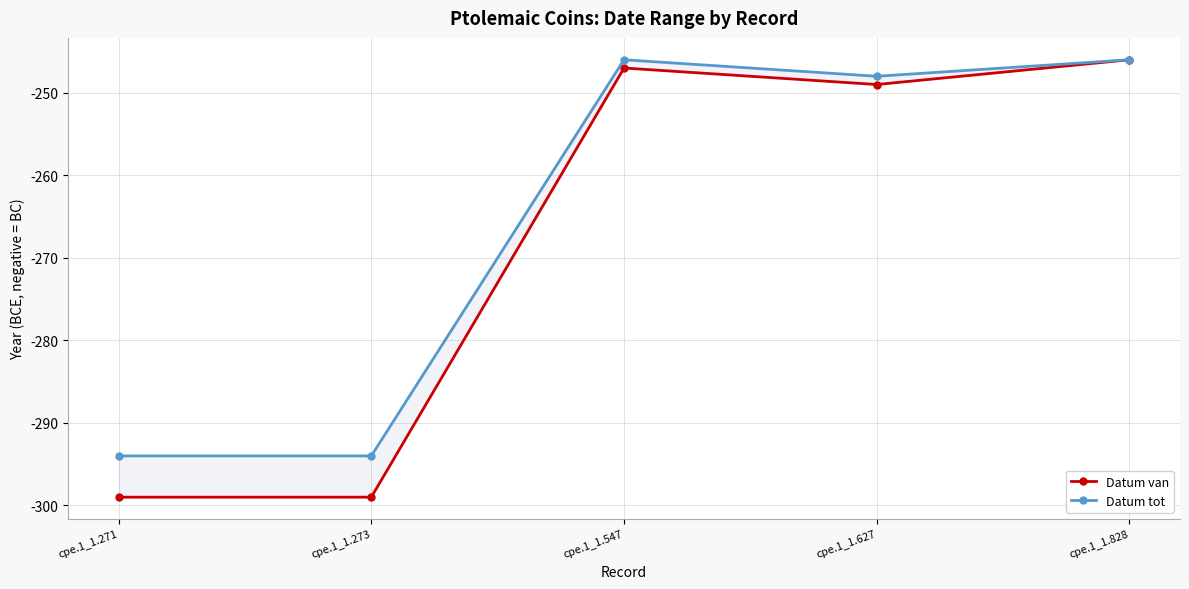

Which has a higher value, cpe.1_1.547 or cpe.1_1.627?

cpe.1_1.547